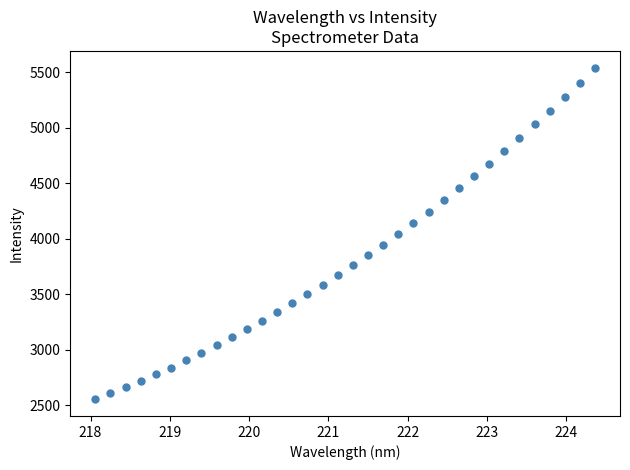

What is the range of X values (max minus min)?

6.3